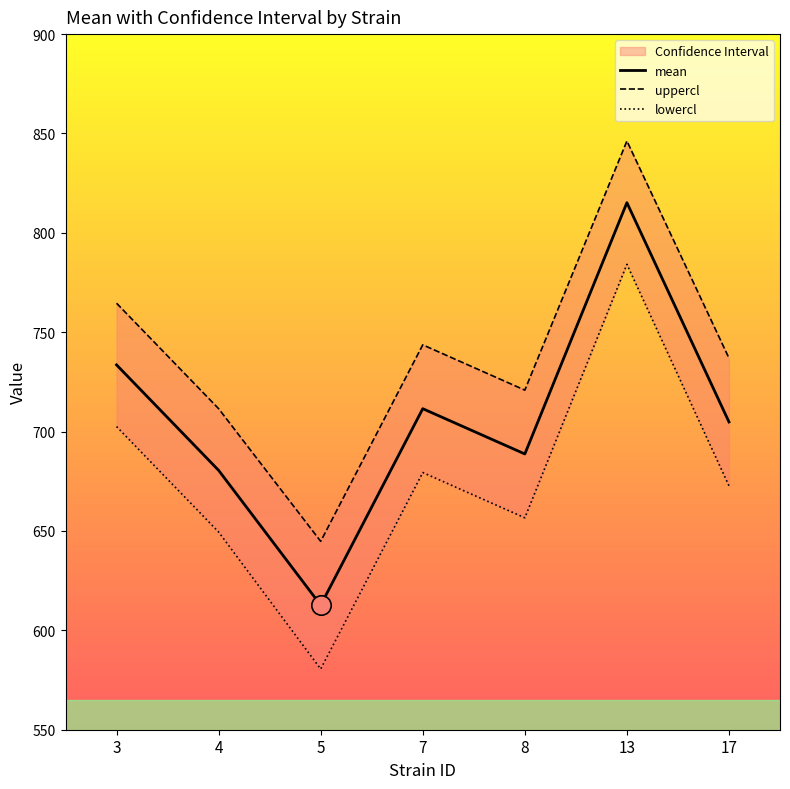

Rank the categories by lowercl value from lowest to highest.

5, 4, 8, 17, 7, 3, 13